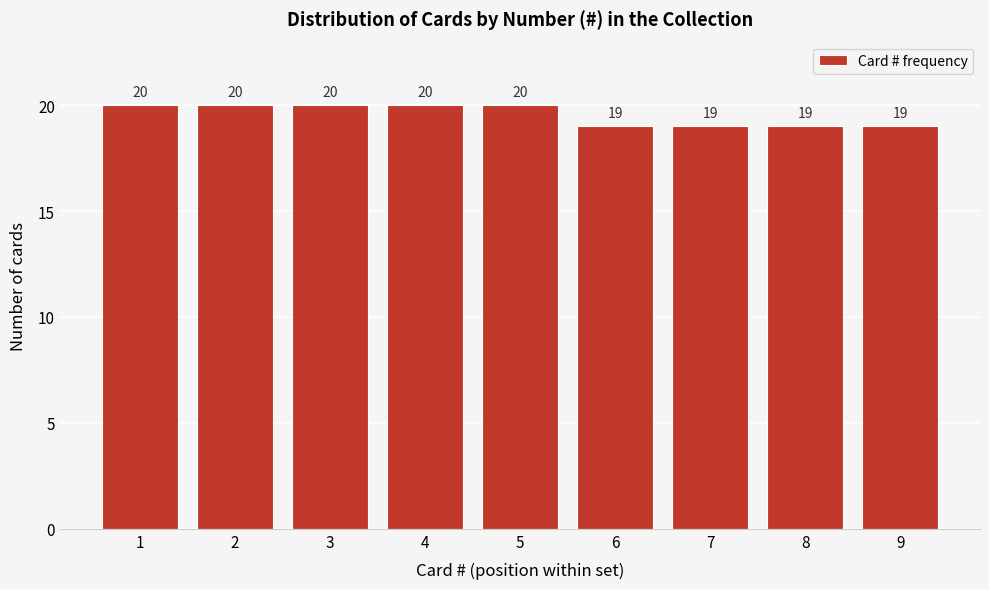

Reading left to right, list all the values displayed in this chart.

20	20	20	20	20	19	19	19	19